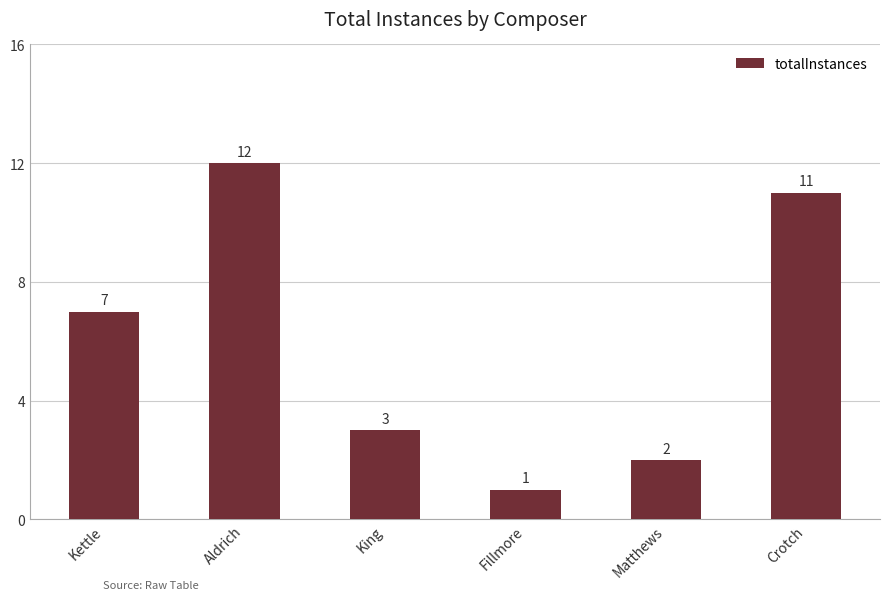

What is the ratio of the value at Crotch to the value at King?

3.7